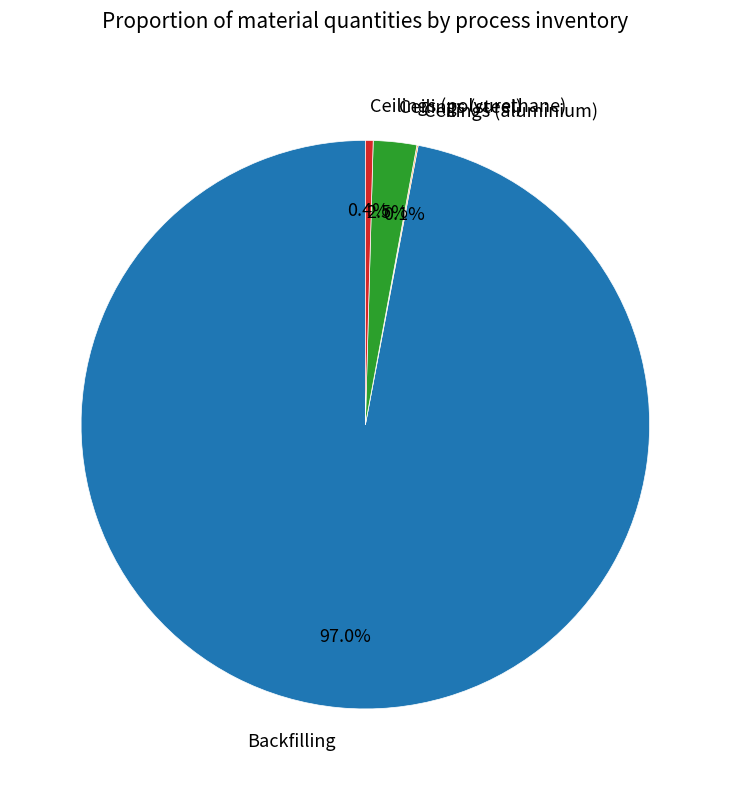

Do Backfilling and Ceilings (steel) together represent more than half of the pie?

Yes